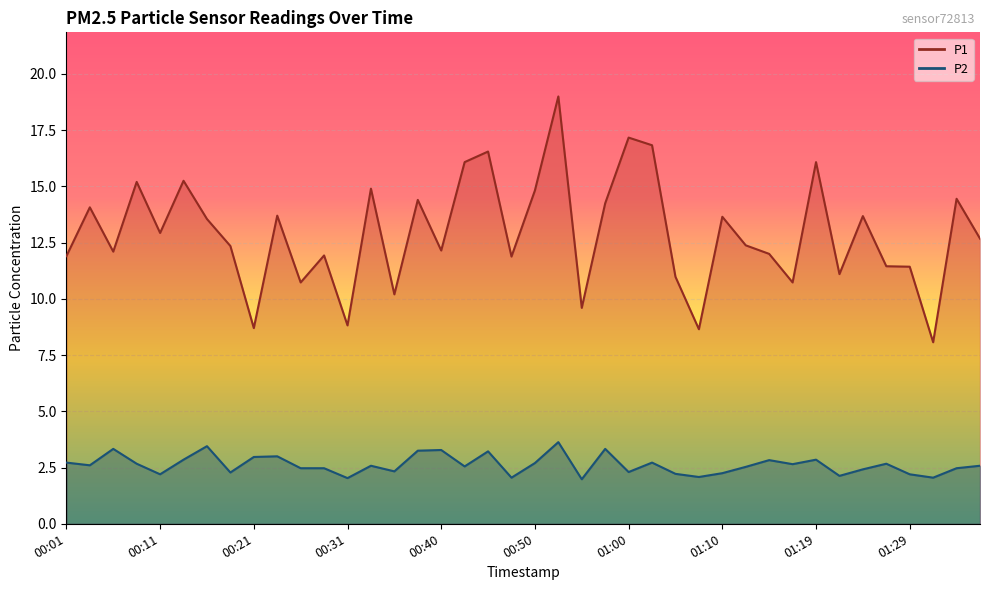

True or false: P1 has a value of 15.2 at 00:09.

True